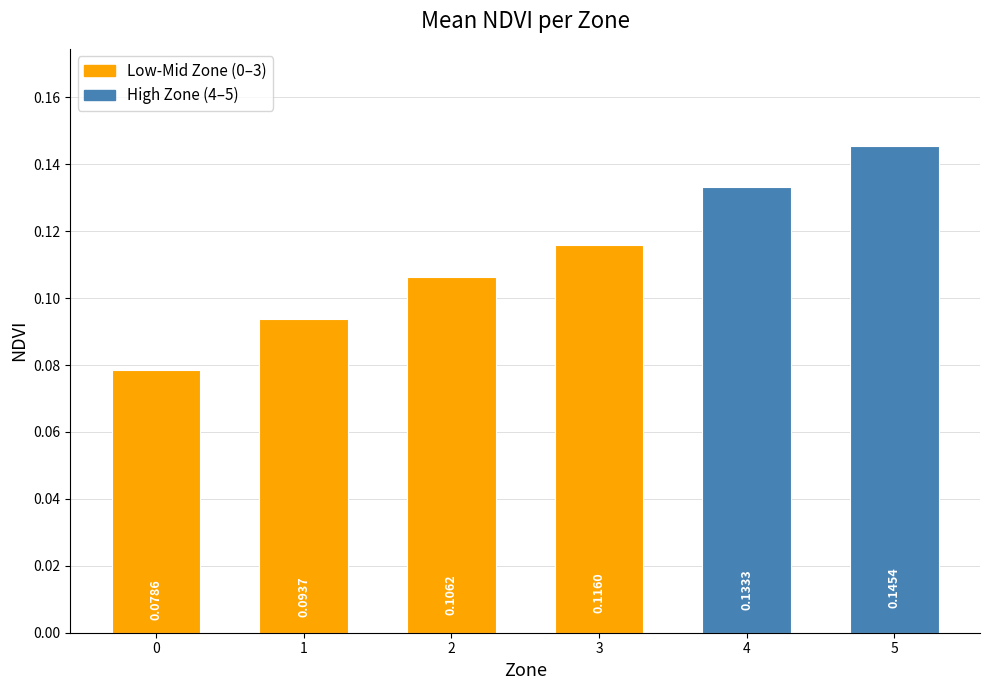

How many categories are shown in the chart?

6